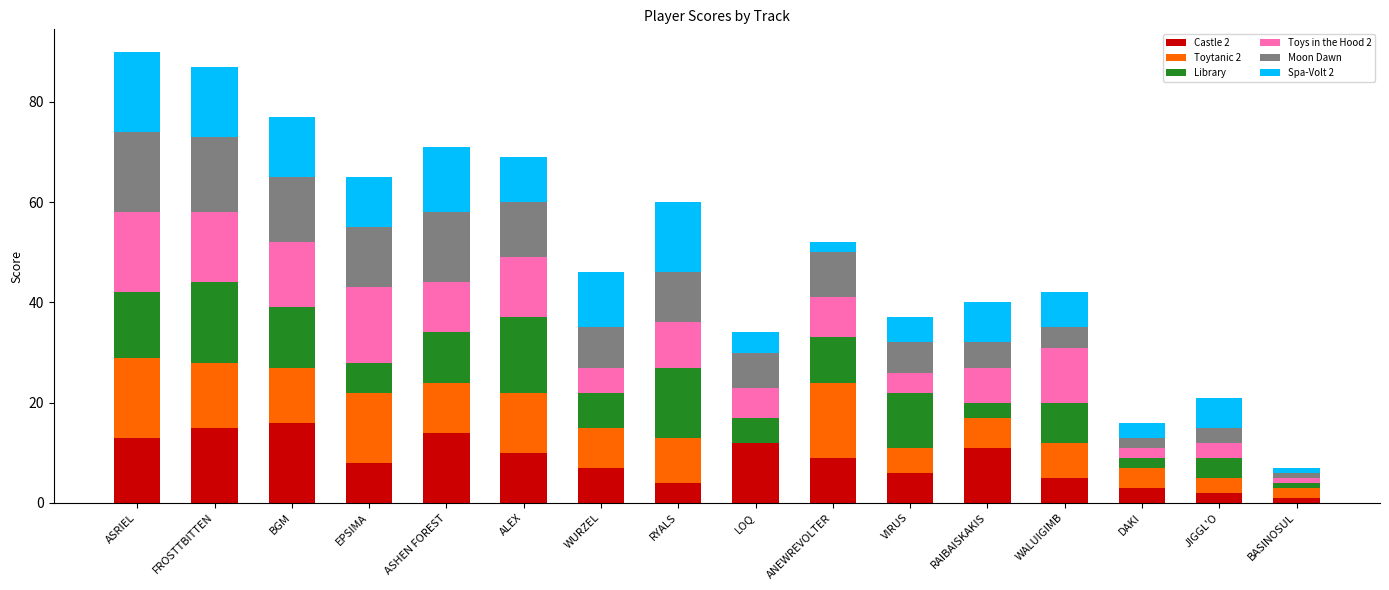

Does the chart contain stacked bars?

Yes